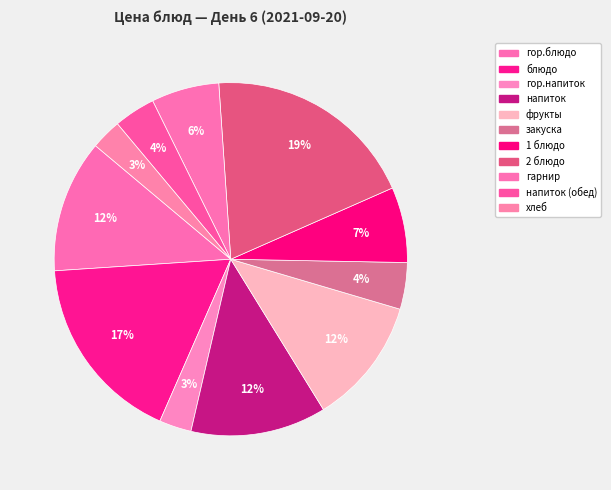

Count the number of slices in the pie.

11